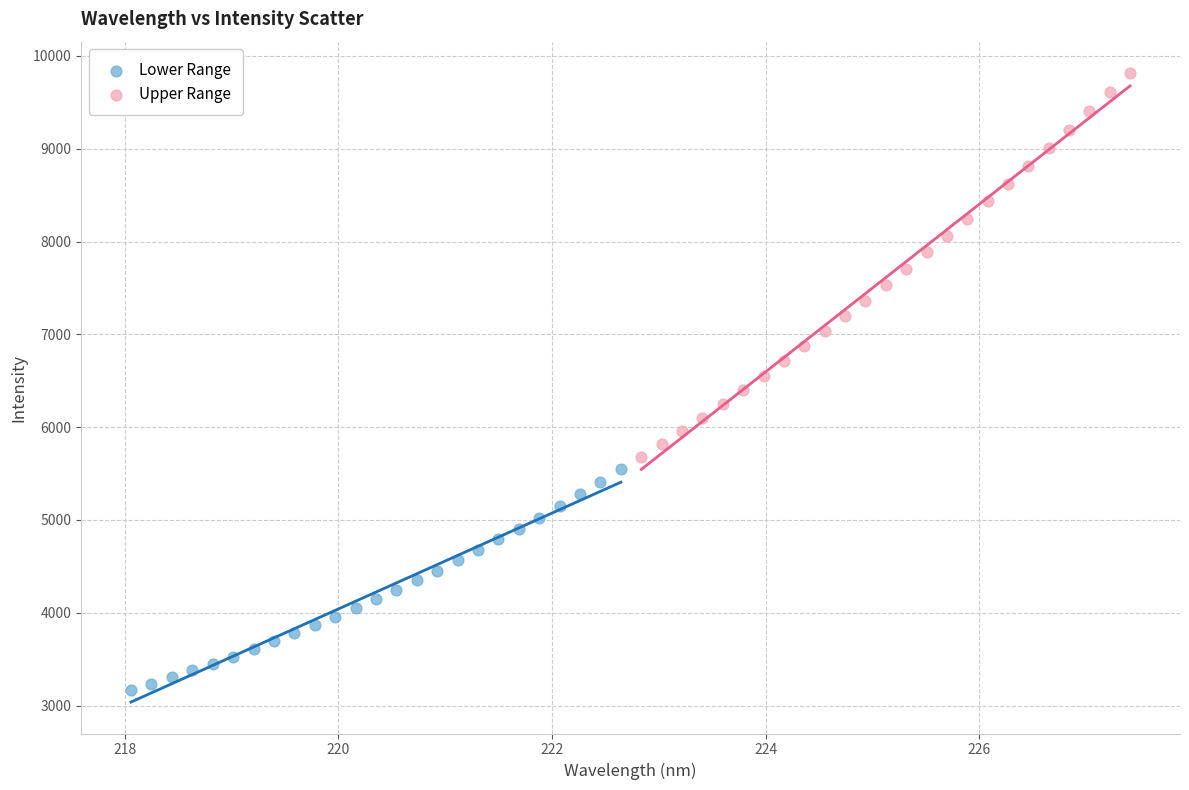

Which series reaches the maximum Y coordinate?

Upper Range